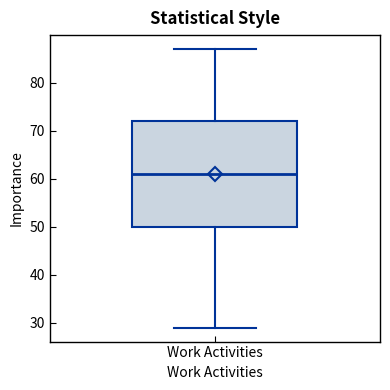

Read this box plot against the y-axis: the position of the median line, the range covered by the box, and the ends of both whiskers. The values are not printed on the chart, so give them approximately, as read against the axis.

median 61, box 50 to 72, whiskers 29 to 87